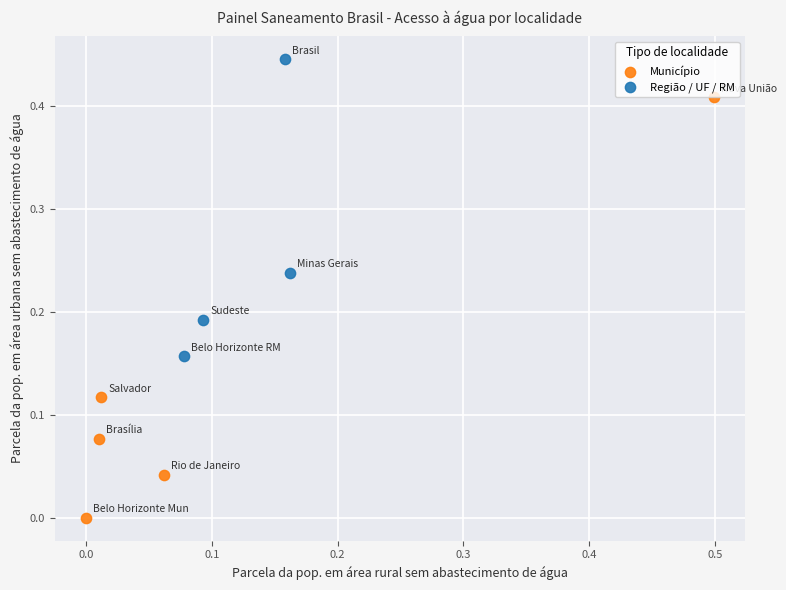

What are all the series names shown in the legend?

Município, Região / UF / RM